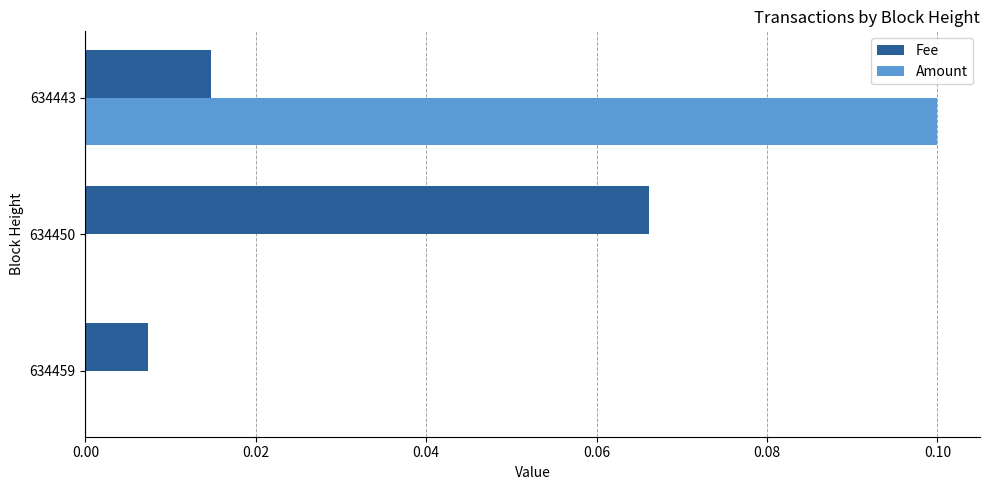

At which label does Fee reach its peak?

634450